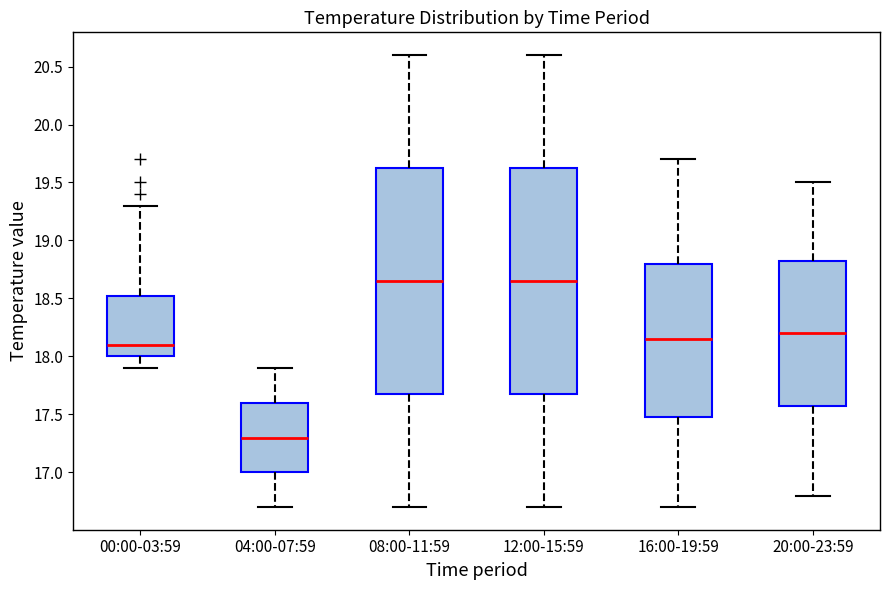

Where does the upper whisker of the box for 04:00-07:59 end on the y-axis? The values are not printed on the chart, so give them approximately, as read against the axis.

17.90